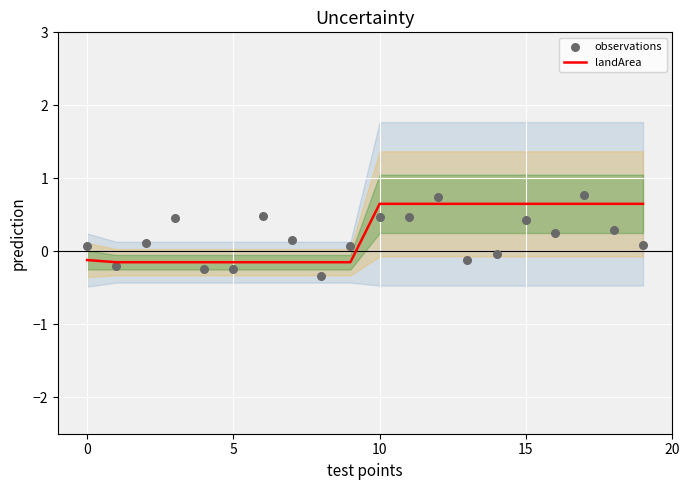

Which series has the largest Y range (max minus min)?

observations